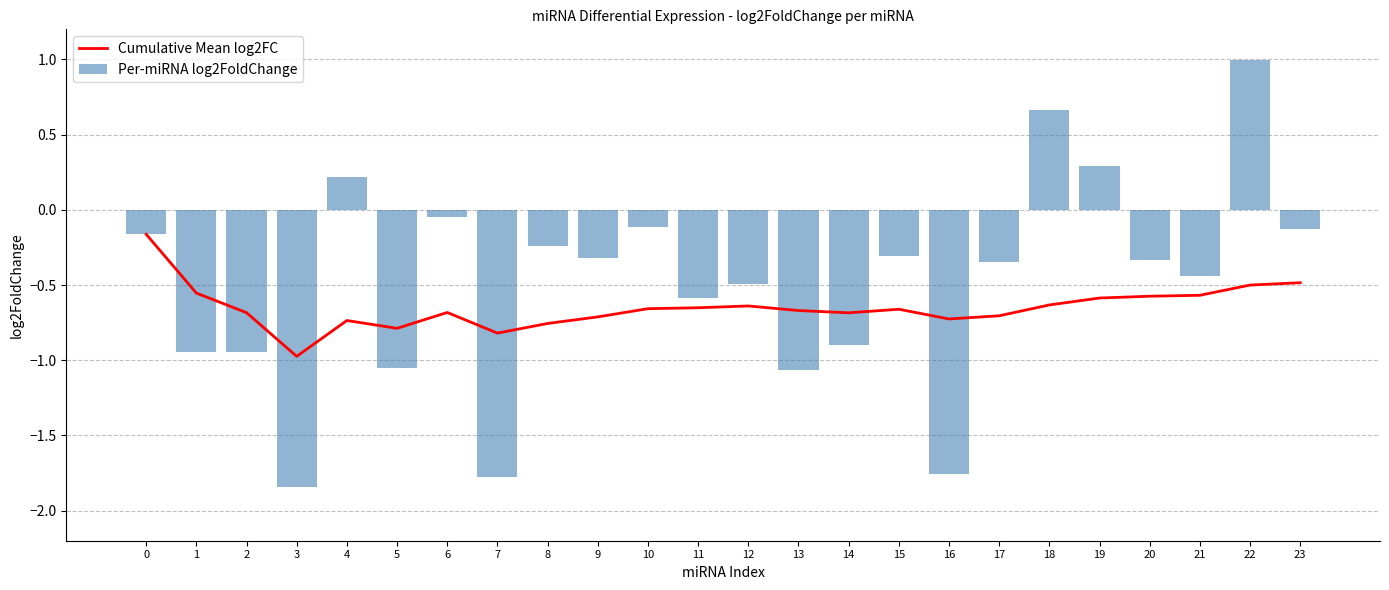

How many data points in Per-miRNA log2FoldChange are above 0?

4